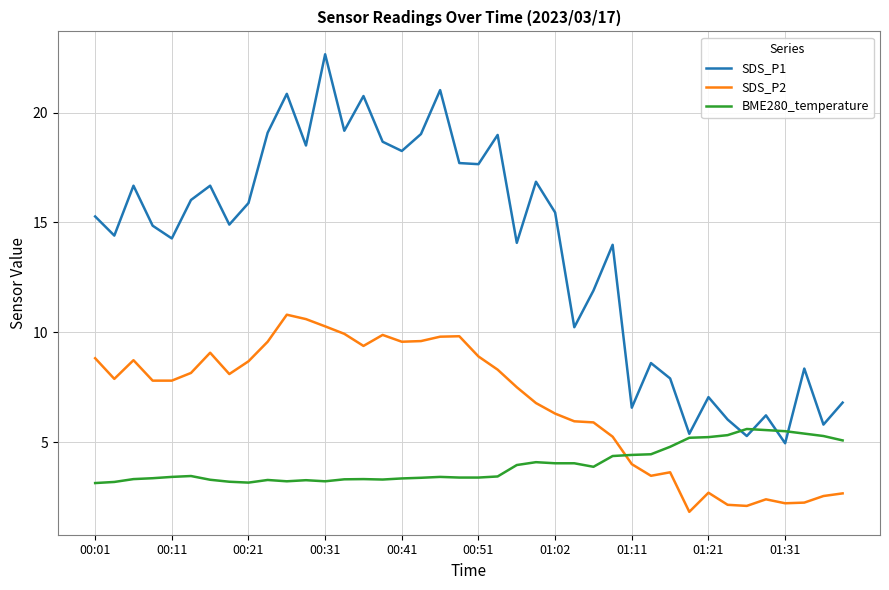

How many series are shown in this chart?

3